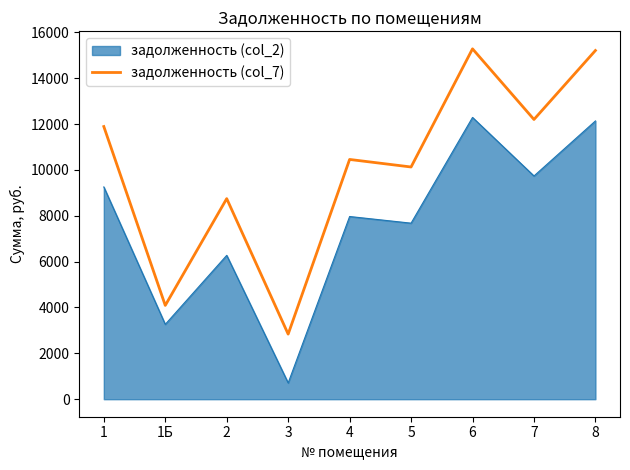

Rank the series at 2 from lowest to highest value.

задолженность (col_2), задолженность (col_7)